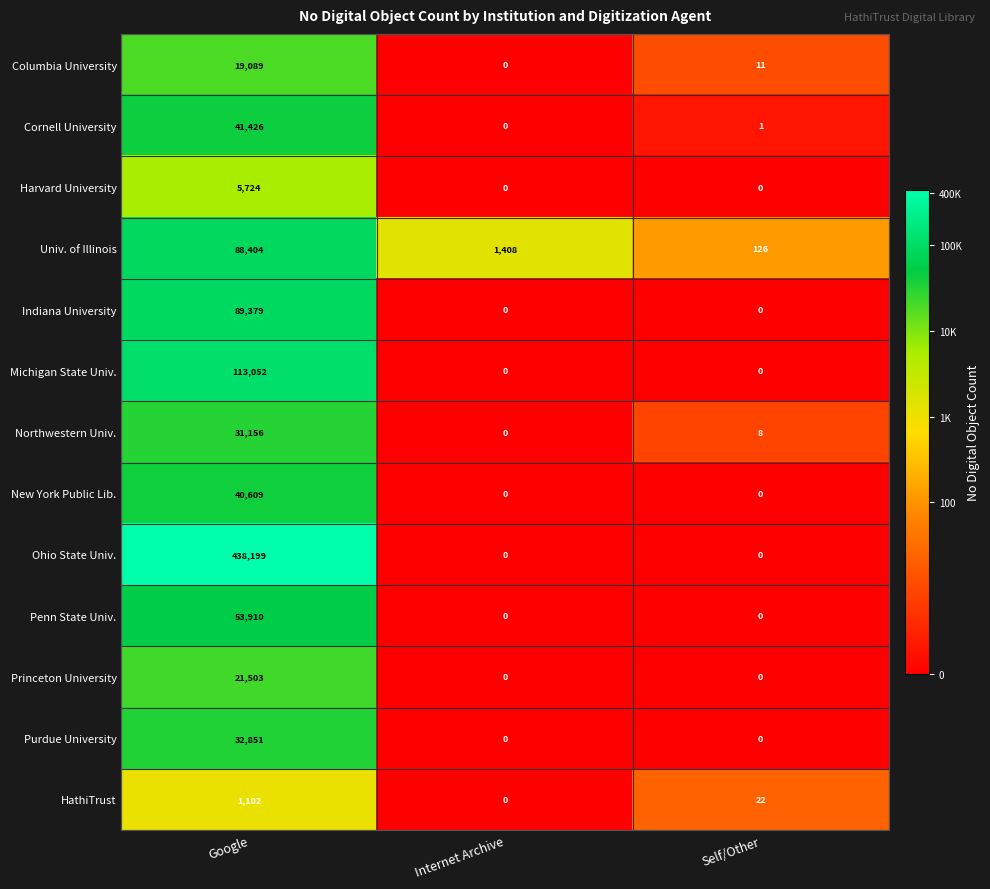

Which series changed the most between Google and Internet Archive?

Ohio State Univ.